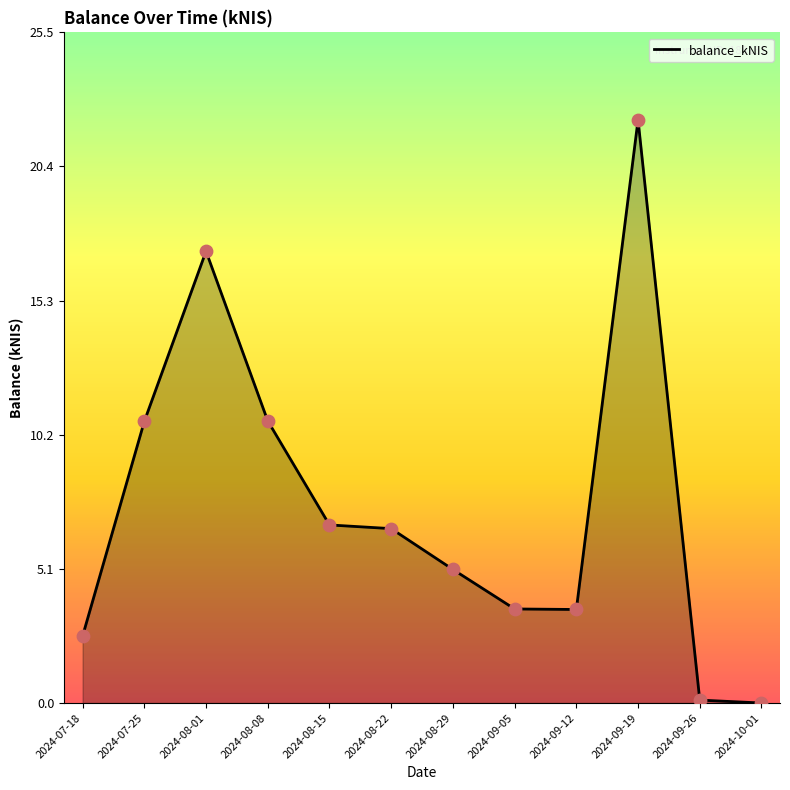

Approximately how many times larger is the value at 2024-09-12 compared to 2024-09-05?

1.0